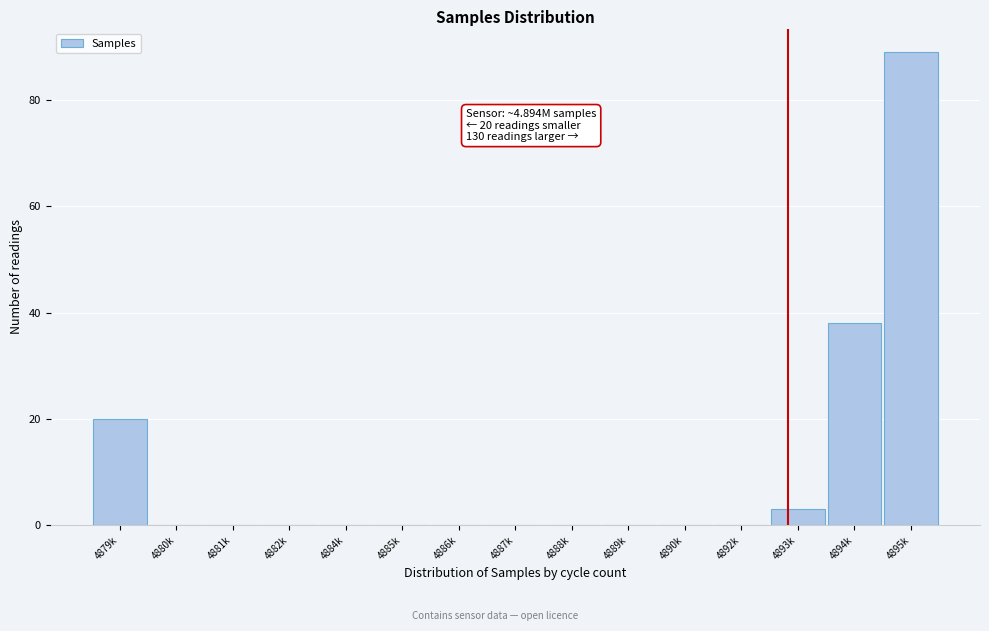

Reading left to right, list all the values displayed in this chart.

4879k=20	4880k=0	4881k=0	4882k=0	4884k=0	4885k=0	4886k=0	4887k=0	4888k=0	4889k=0	4890k=0	4892k=0	4893k=3	4894k=38	4895k=89